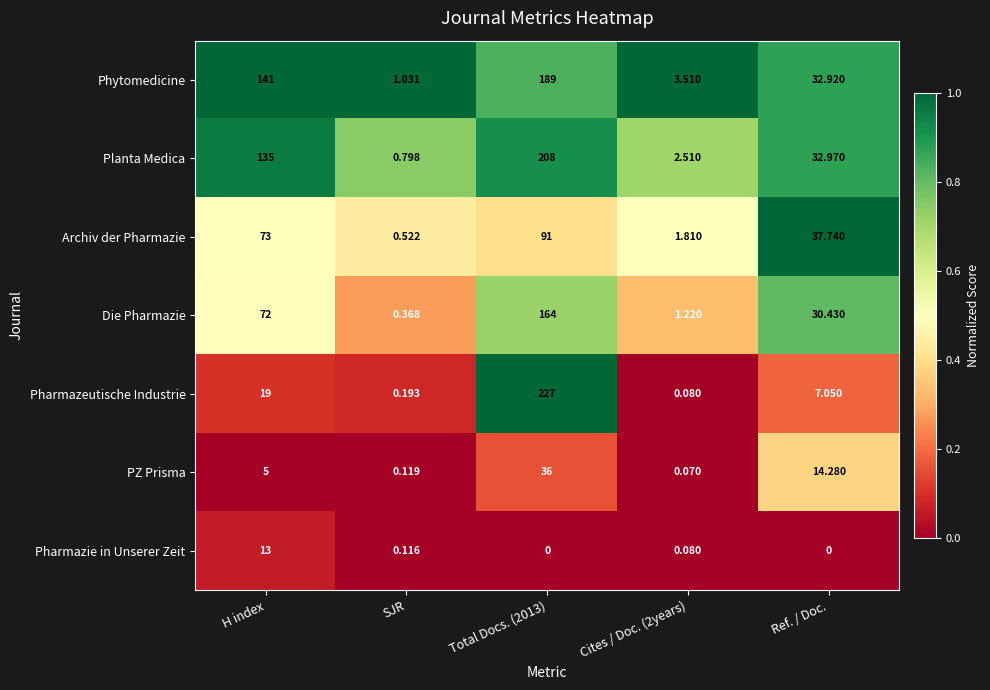

Which series has the largest range (max minus min)?

Pharmazeutische Industrie